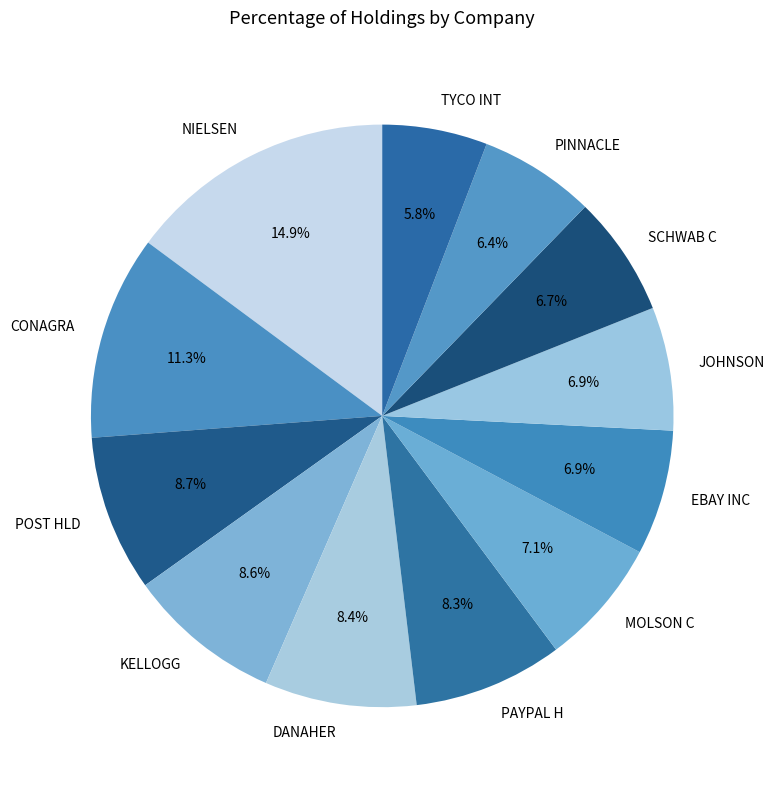

To the nearest percent, what portion does POST HLD represent?

9%